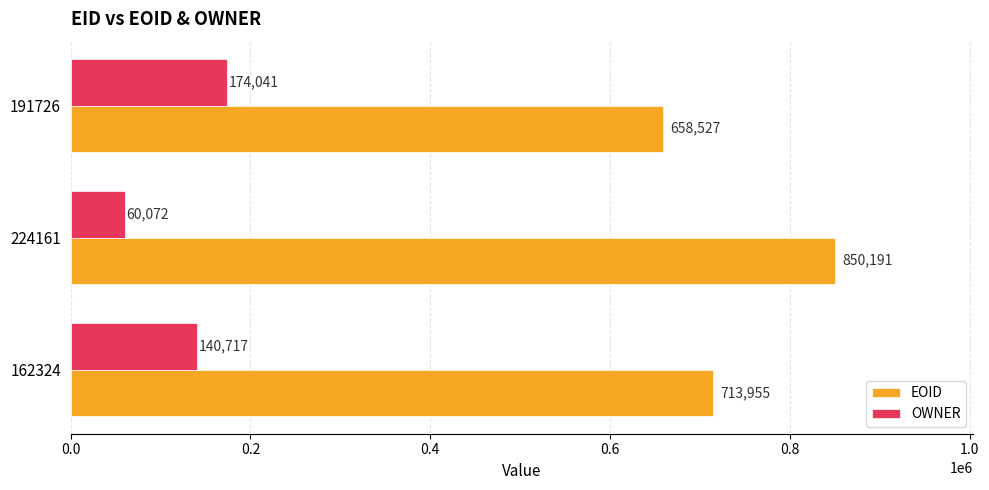

What is the sum of the OWNER values at 224161 and 162324?

200789